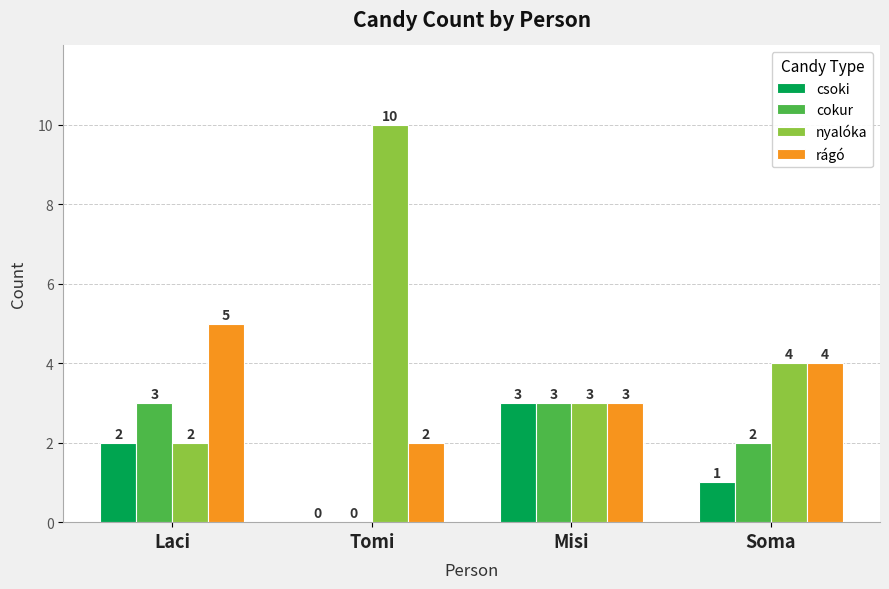

How many rágó values are between 3 and 5?

3